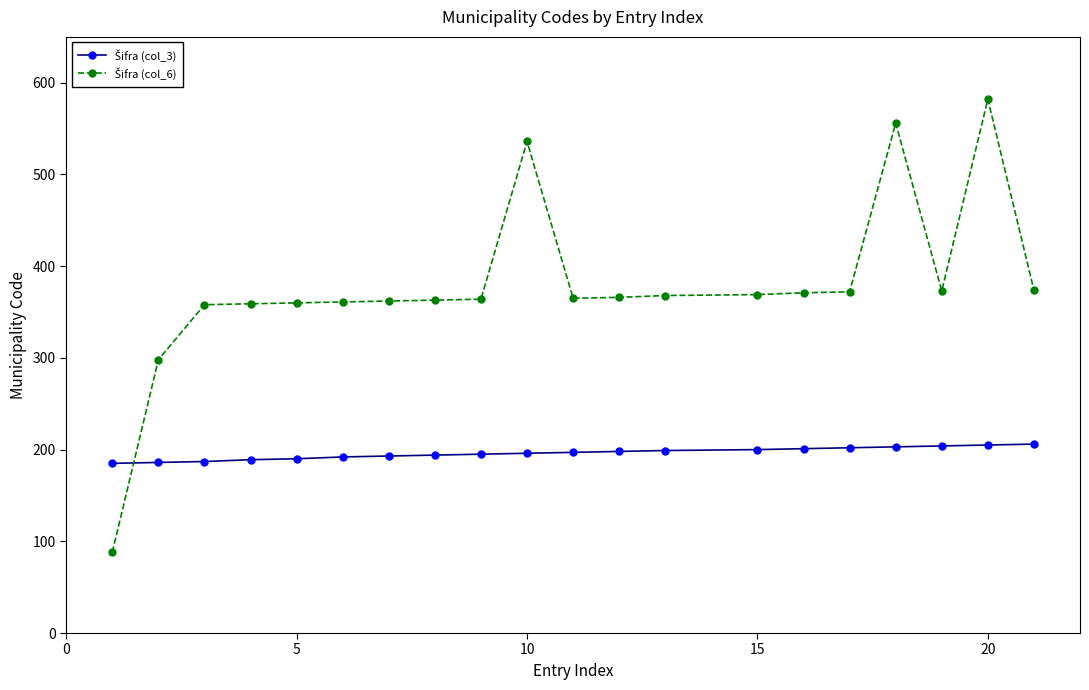

What is the minimum value shown in the chart?

88